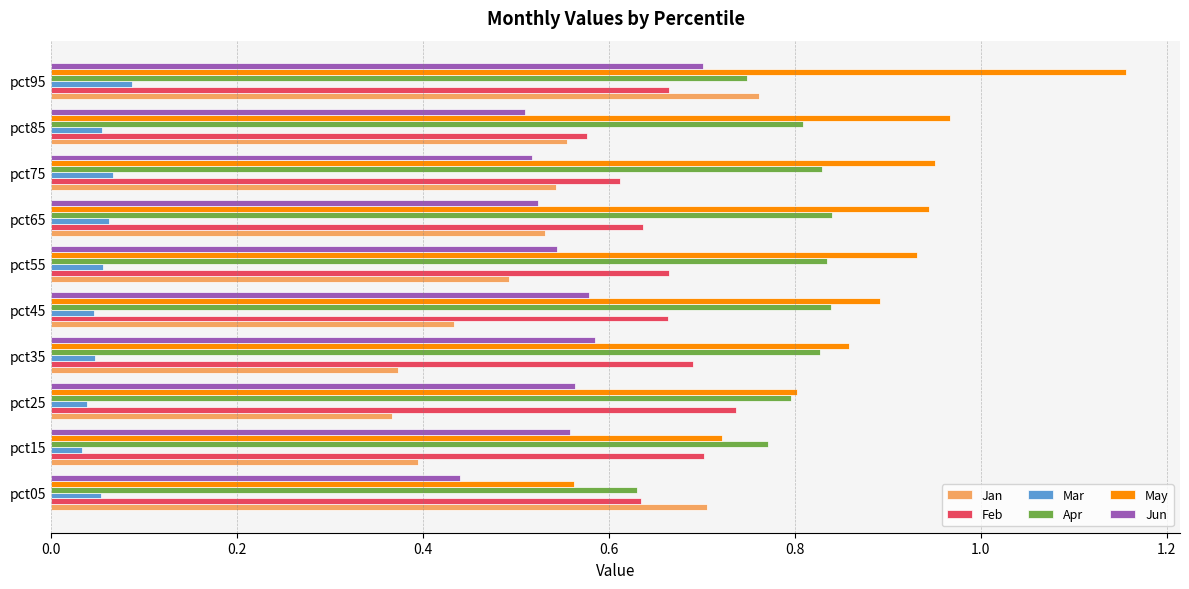

Which series changed the most between pct05 and pct75?

May